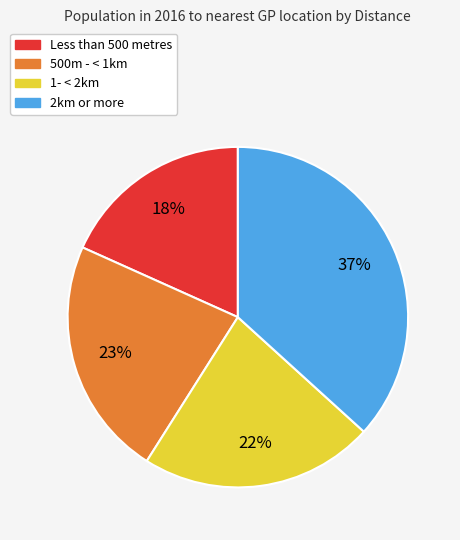

Is the sum of 2km or more and 1- < 2km greater than half?

Yes